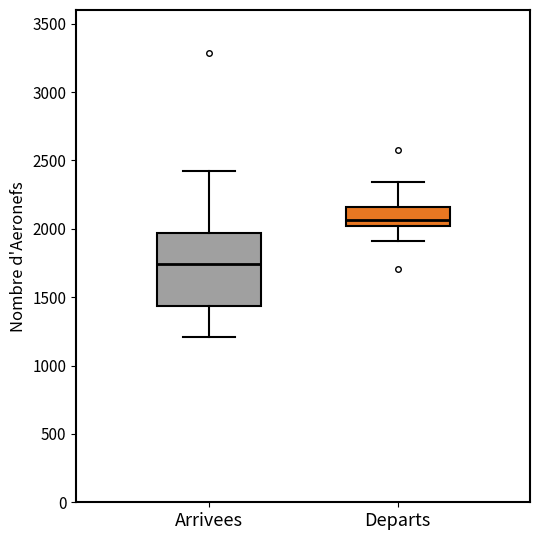

Comparing the boxes themselves (not the whiskers), which one is the tallest?

Arrivees